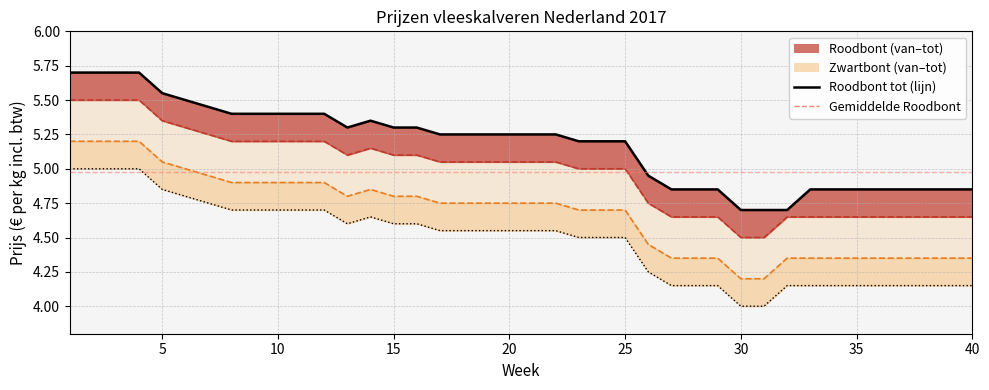

What is the change in value from 23 to 31?

-0.5